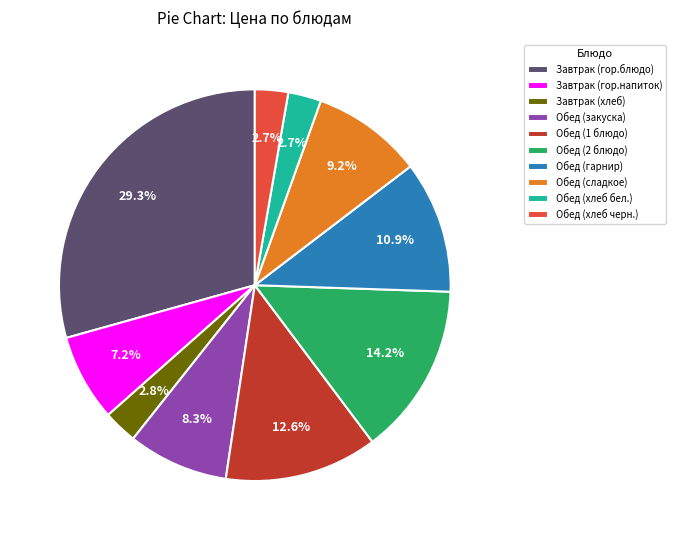

How many segments does this pie chart have?

10